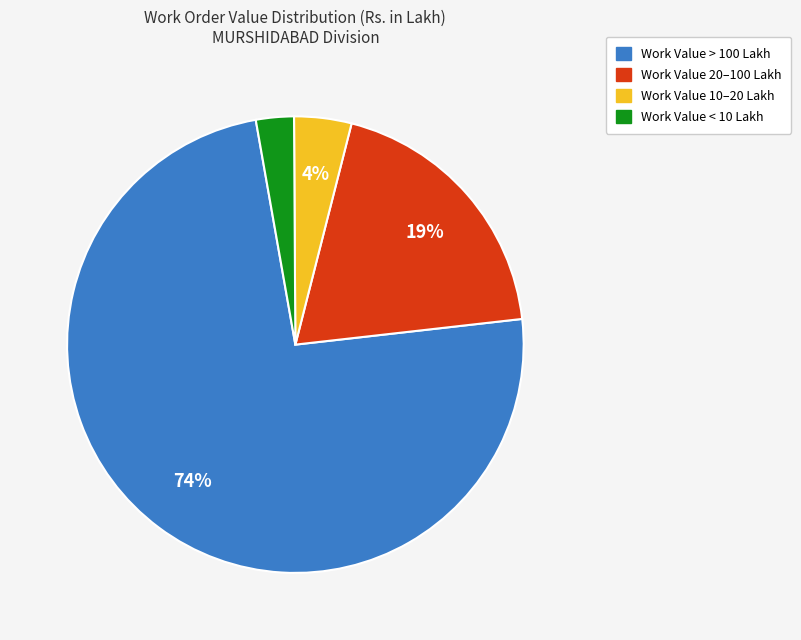

Is there a majority slice in this chart?

Yes